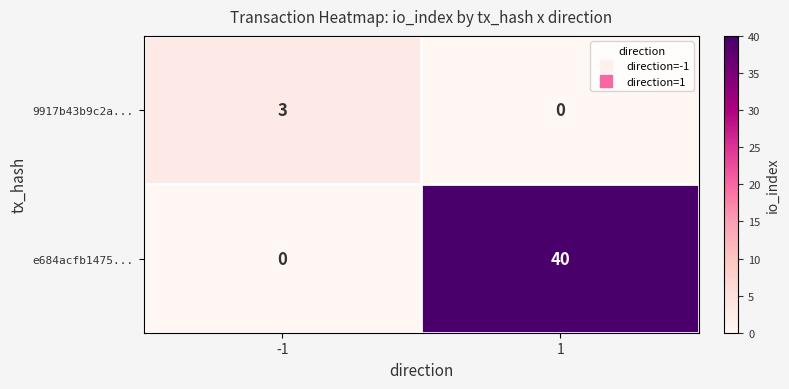

Which series has the largest range (max minus min)?

e684acfb1475...